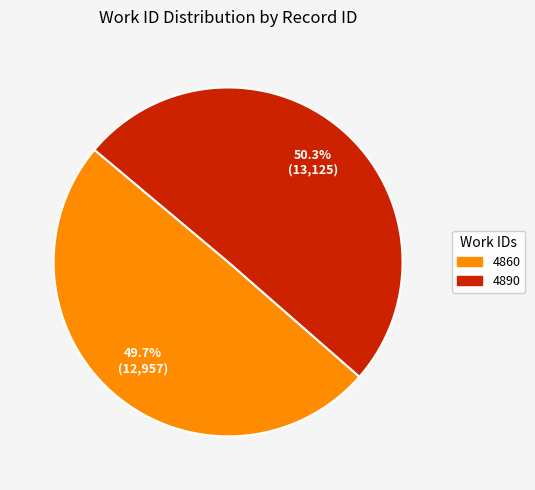

Approximately how many times larger is the value at 4890 compared to 4860?

1.0